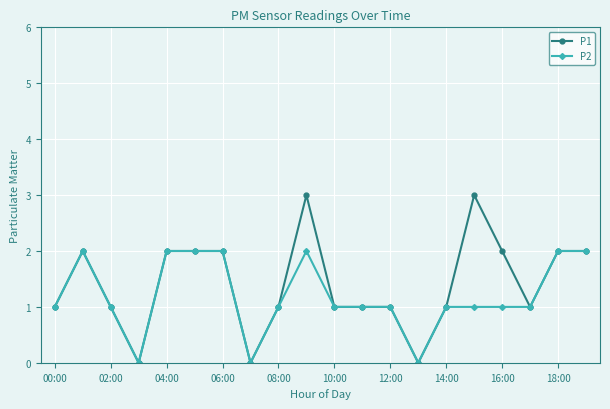

Rank the series by their maximum value, from highest to lowest.

P1, P2